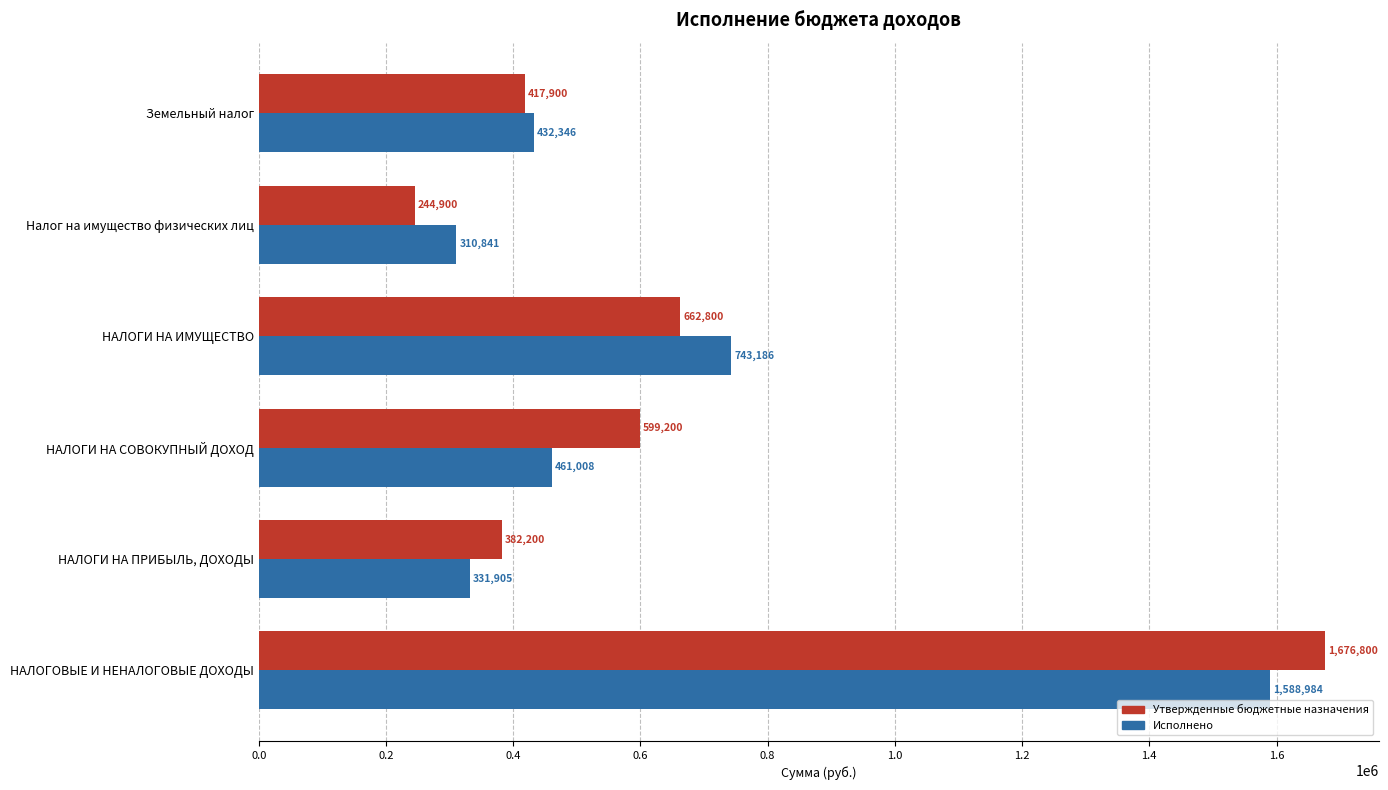

At НАЛОГИ НА ИМУЩЕСТВО, list the series in order from smallest to largest.

Утвержденные бюджетные назначения, Исполнено